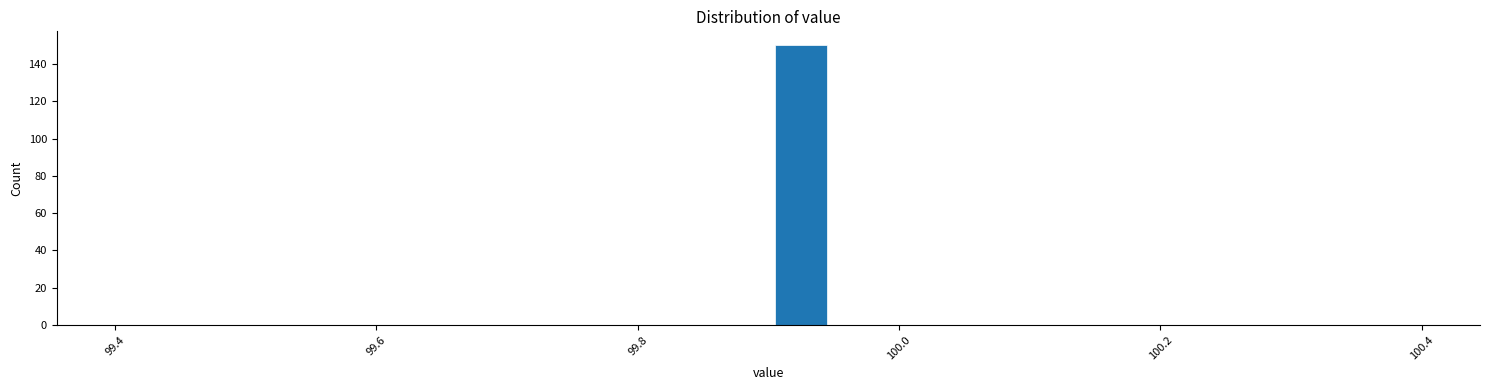

Read against the x-axis, roughly where is the centre of the tallest bar?

99.92